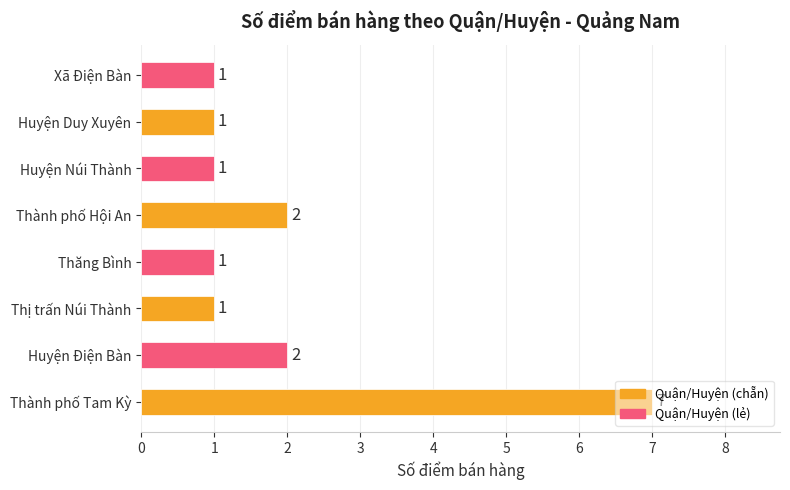

What is the average value?

2